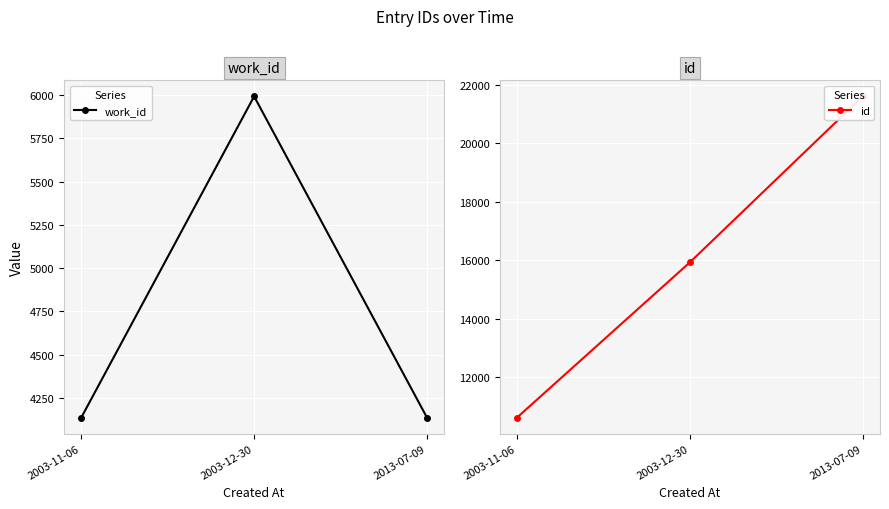

What is the highest value of the id series?

21598